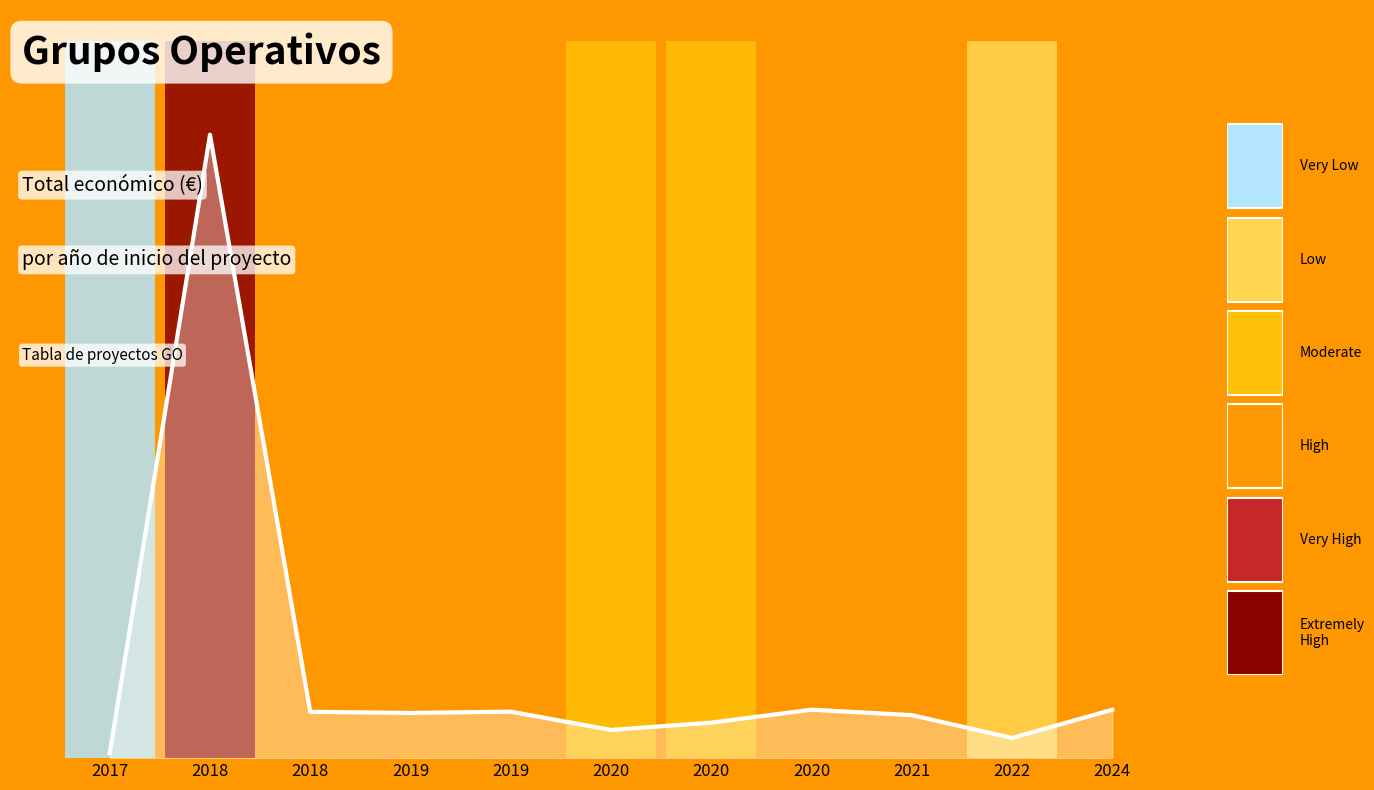

What is the sum of all values?

12257674